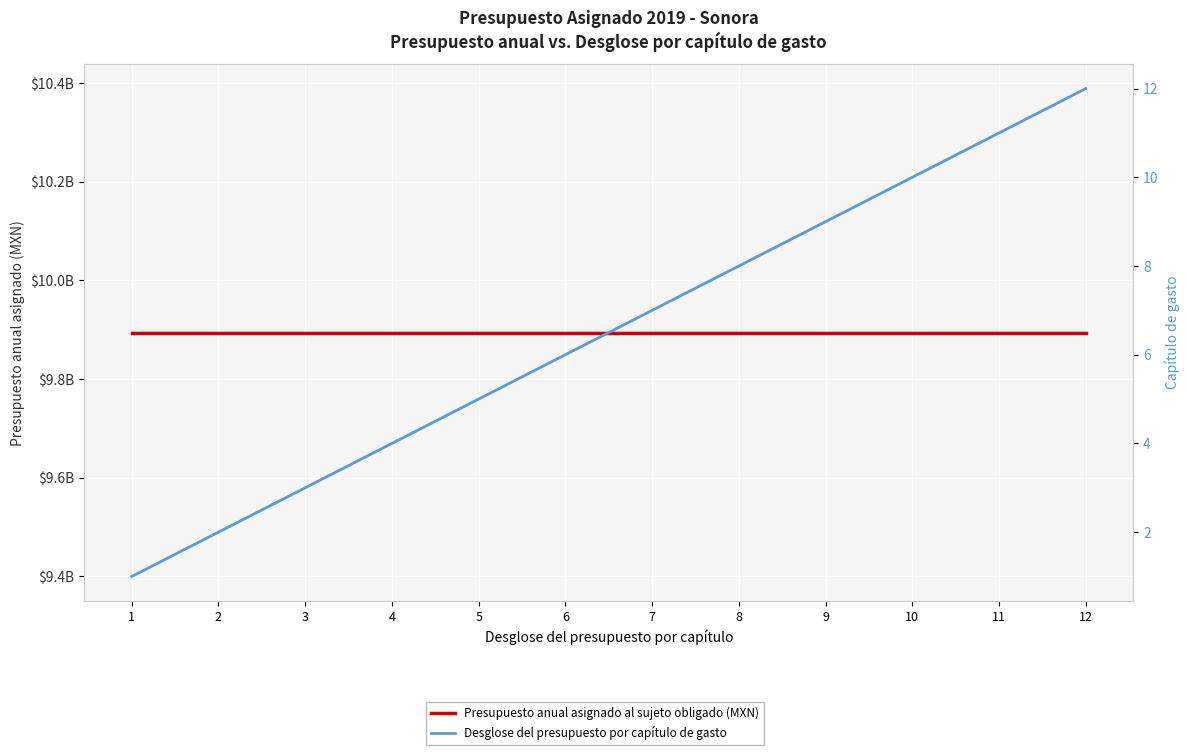

What is the sum of the Desglose del presupuesto por capítulo de gasto values at 5 and 10?

15